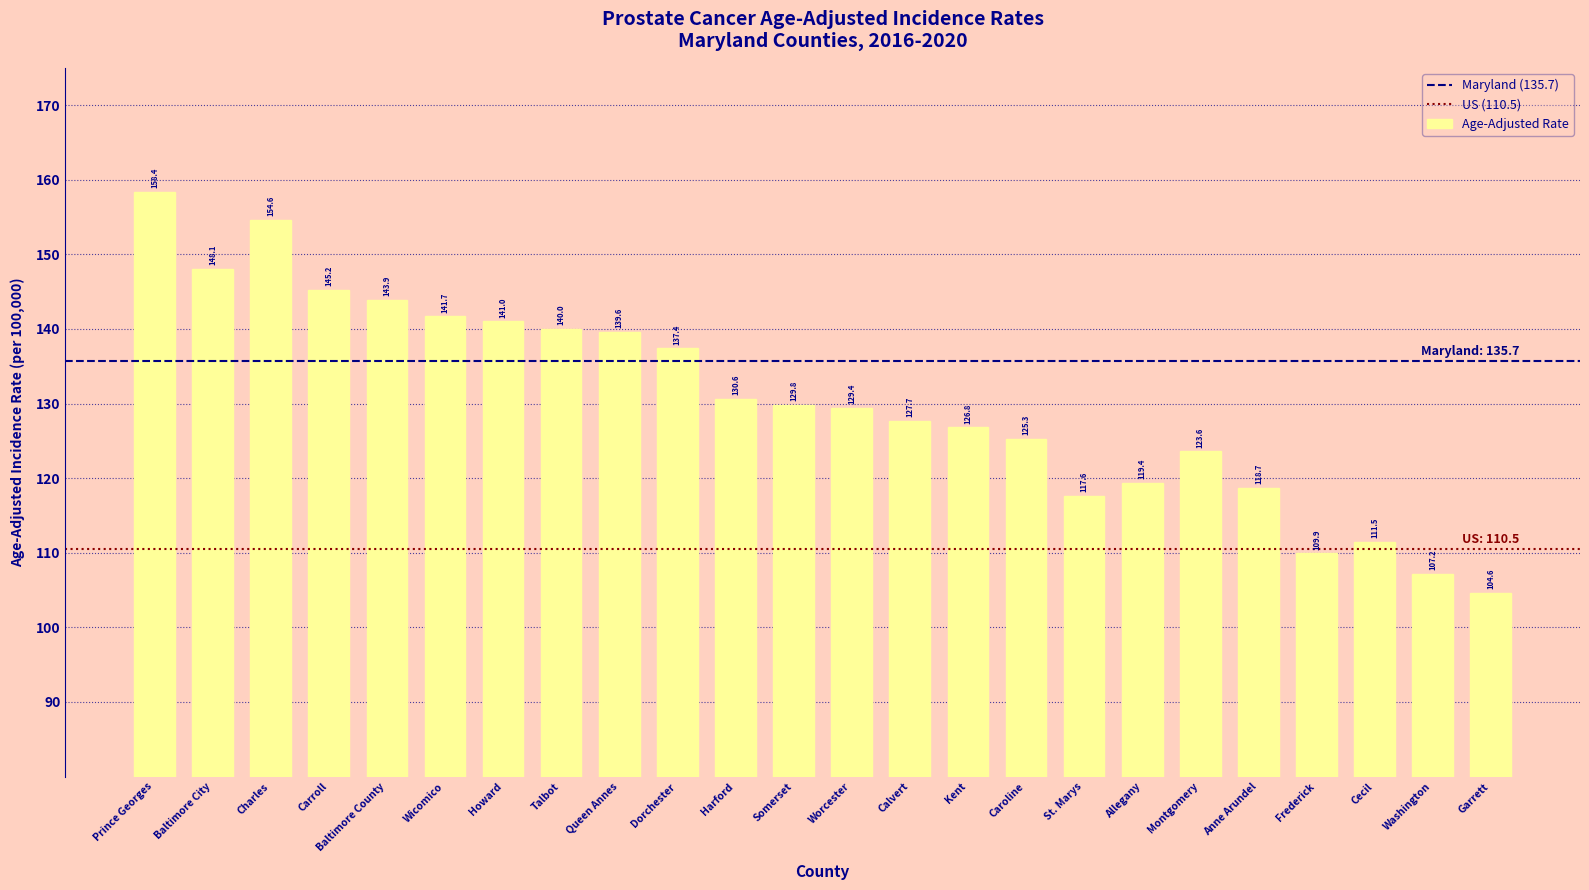

Where does the data first go above 129?

Prince Georges